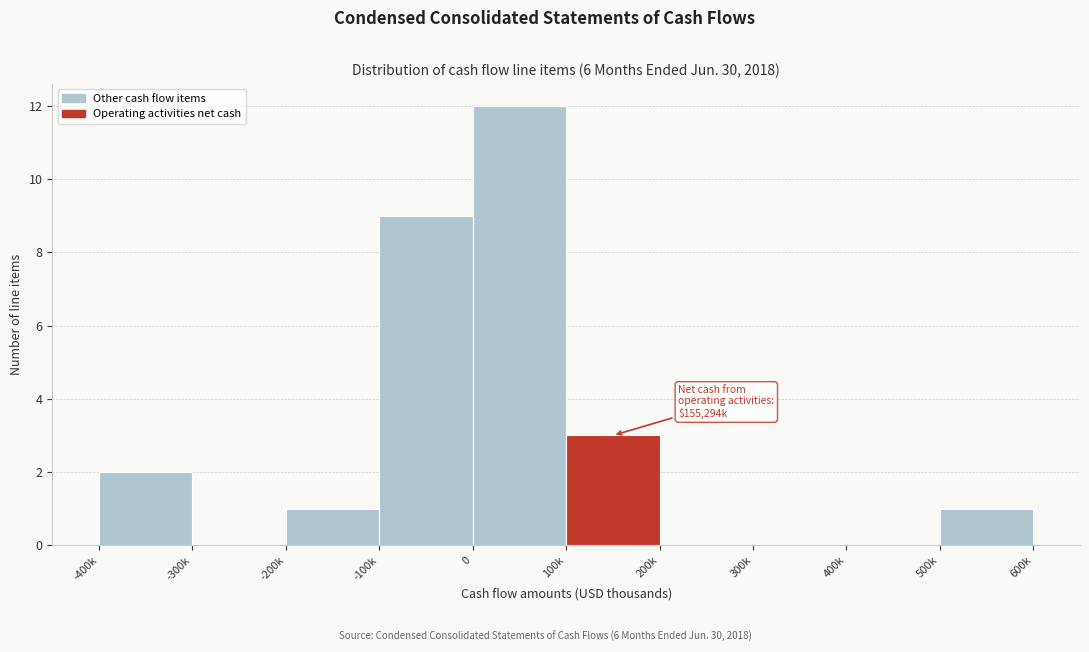

Reading left to right, list all the values displayed in this chart.

-400k=2	-300k=0	-200k=1	-100k=9	0=12	100k=3	200k=0	300k=0	400k=0	500k=1